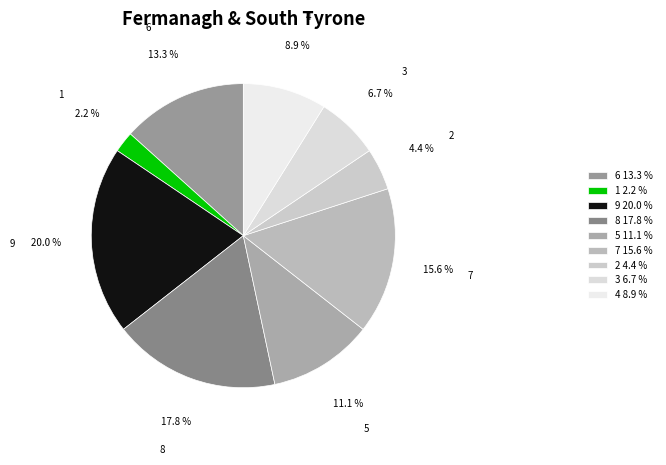

How many segments does this pie chart have?

9